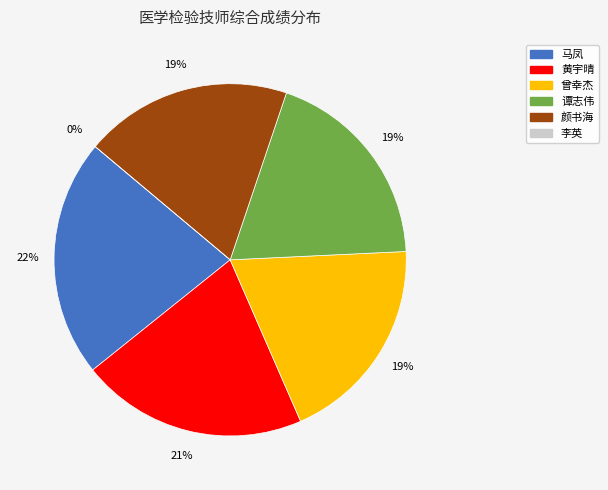

How many segments does this pie chart have?

6